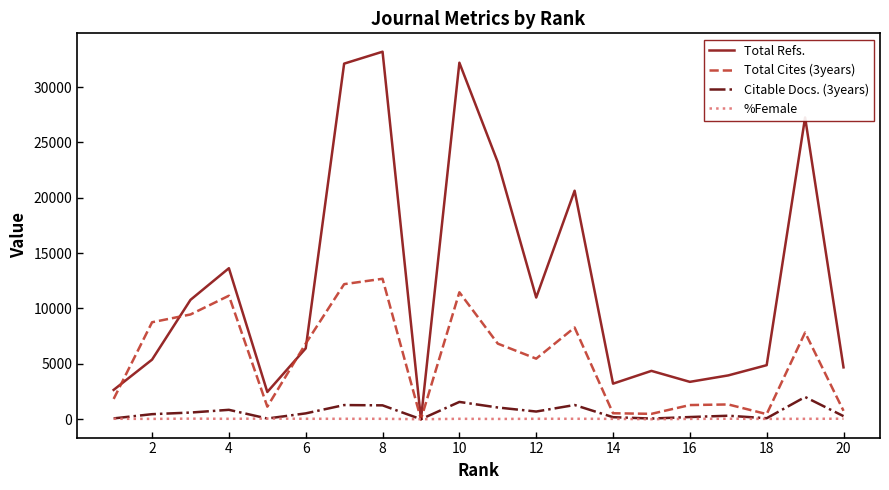

What is the greatest value displayed?

33193.0